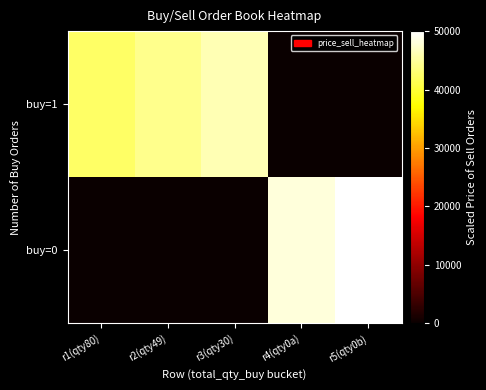

Between r2(qty49) and r5(qty0b), which series saw the biggest shift?

buy=0